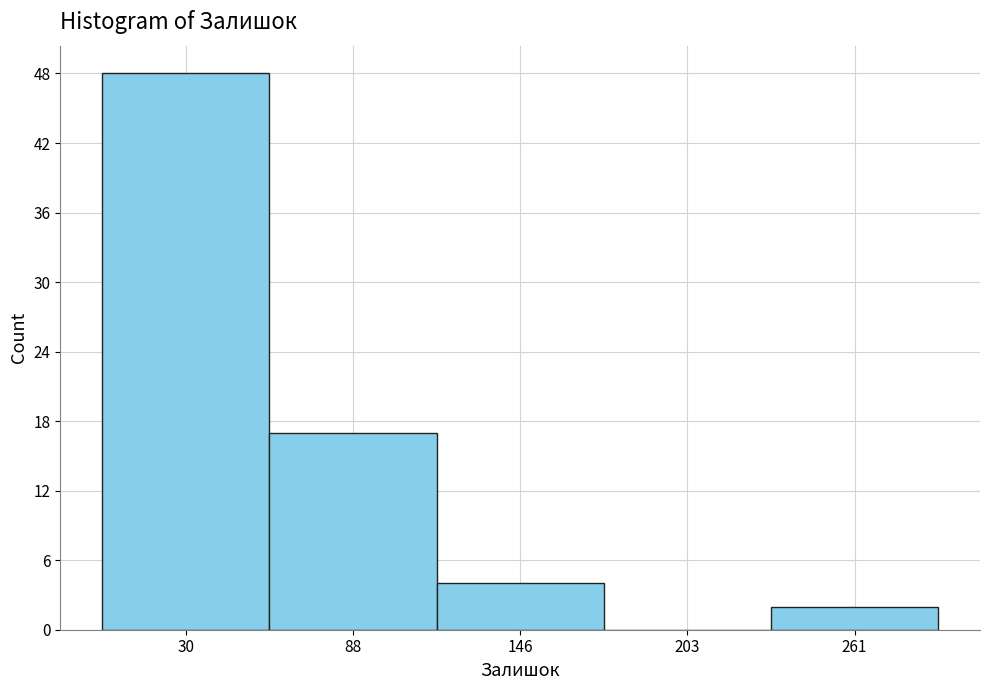

Which range on the x-axis has the tallest bar?

0 to 60